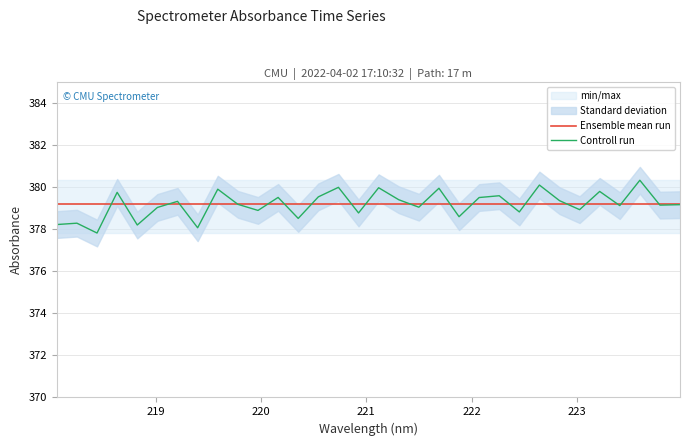

Reading left to right, list all the values displayed in this chart.

Ensemble mean run: 379.2	379.2	379.2	379.2	379.2	379.2	379.2	379.2	379.2	379.2	379.2	379.2	379.2	379.2	379.2	379.2	379.2	379.2	379.2	379.2	379.2	379.2	379.2	379.2	379.2	379.2	379.2	379.2	379.2	379.2	379.2	379.2
Controll run: 378.2	378.3	377.8	379.8	378.2	379.0	379.3	378.1	379.9	379.2	378.9	379.5	378.5	379.5	380.0	378.8	380.0	379.4	379.0	379.9	378.6	379.5	379.6	378.8	380.1	379.4	378.9	379.8	379.1	380.3	379.1	379.2